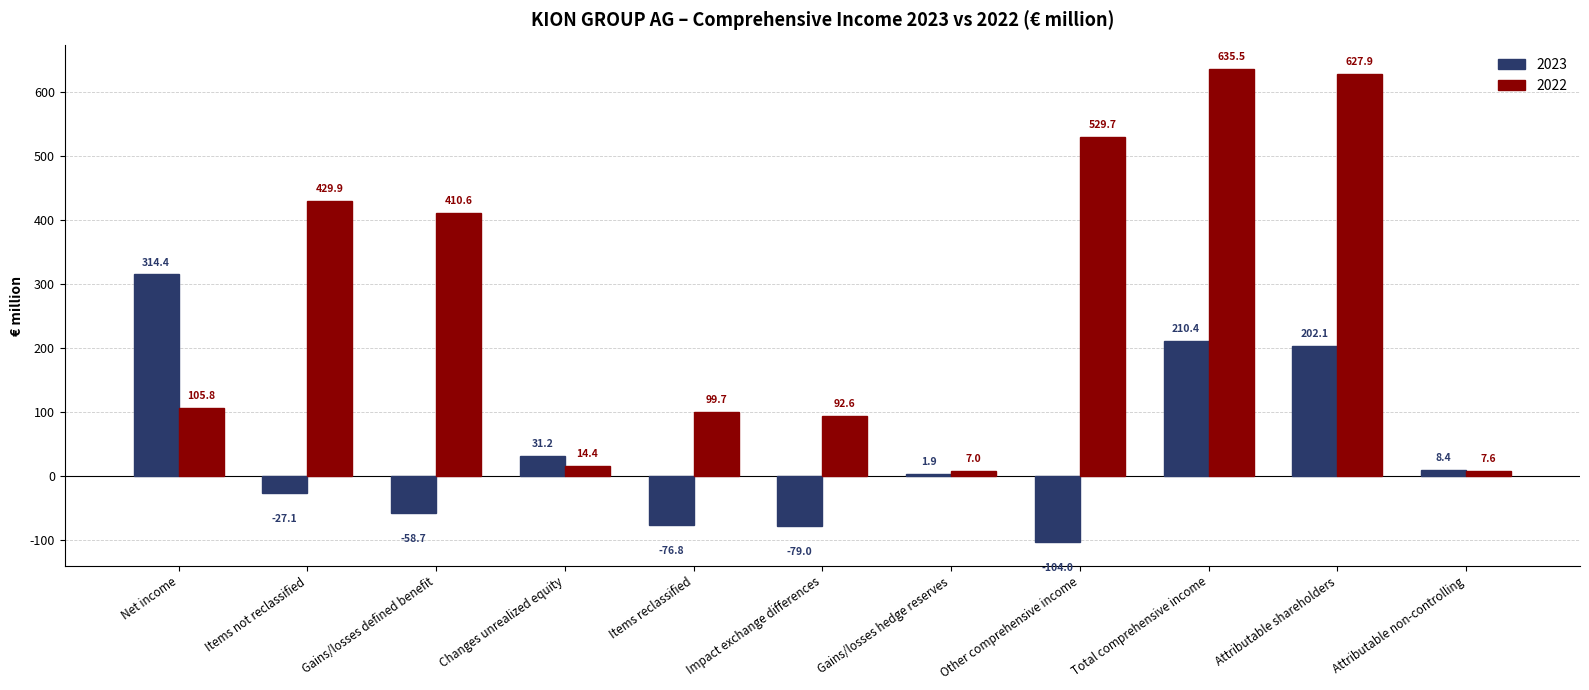

The 2023 series shows -76.8 at Items reclassified. True or false?

True